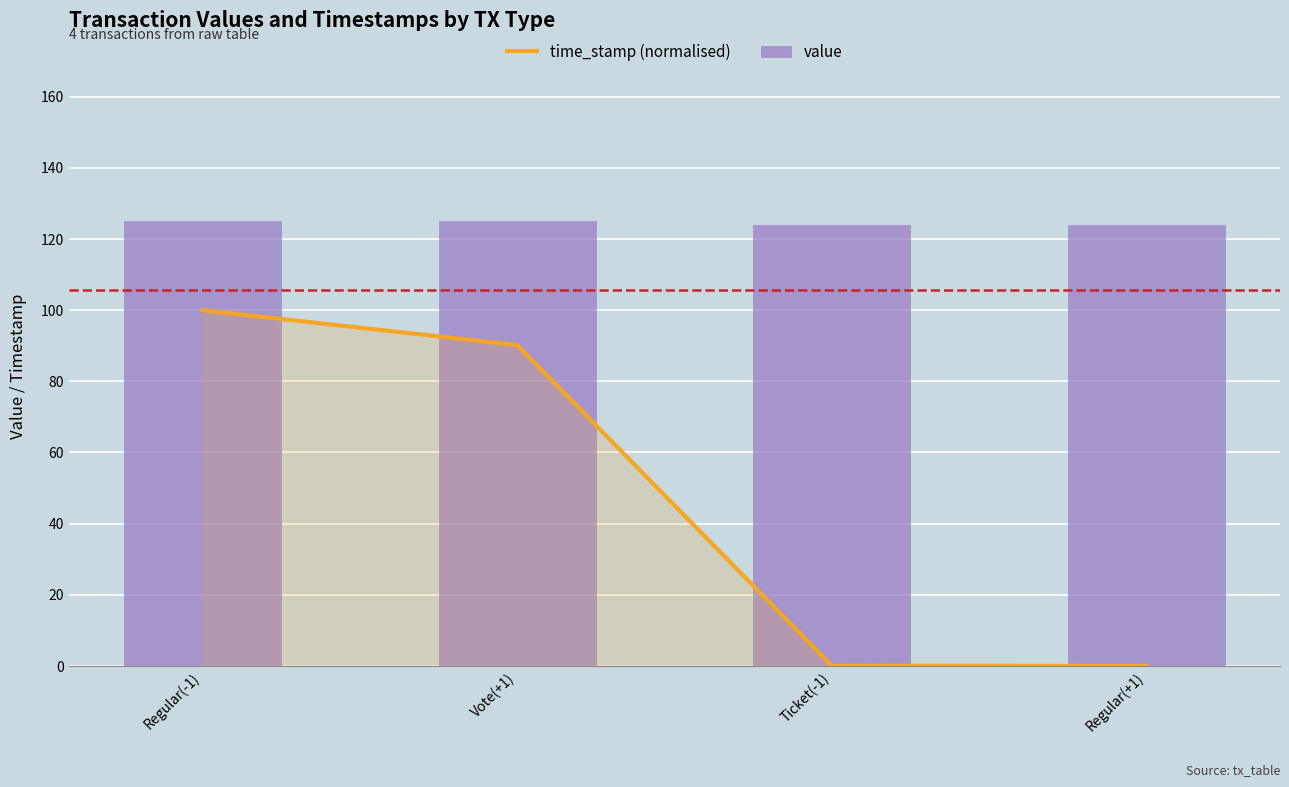

What is the label of the 2nd bar from the left?

Vote(+1)